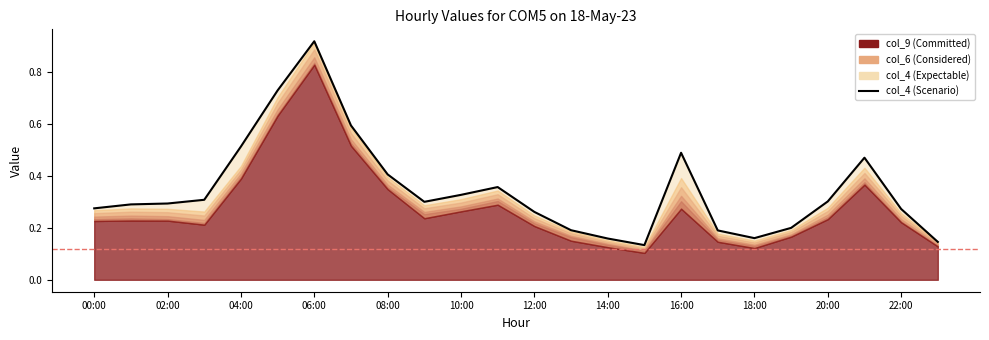

Reading right to left, list all the values displayed in this chart.

0.1	0.3	0.5	0.3	0.2	0.2	0.2	0.5	0.1	0.2	0.2	0.3	0.4	0.3	0.3	0.4	0.6	0.9	0.7	0.5	0.3	0.3	0.3	0.3